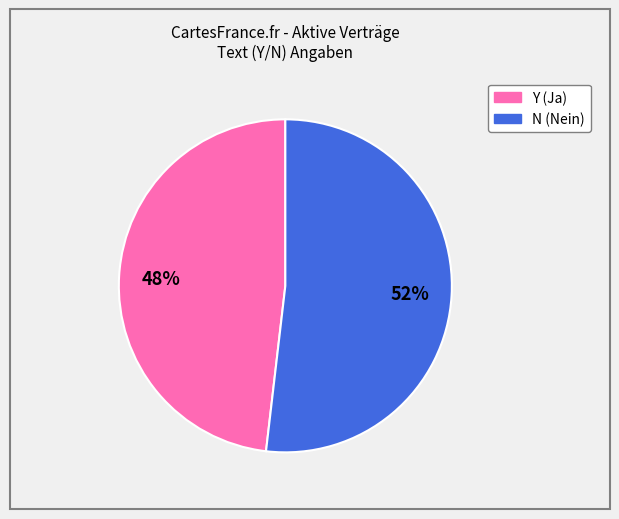

To the nearest percent, what is the average slice percentage?

50%